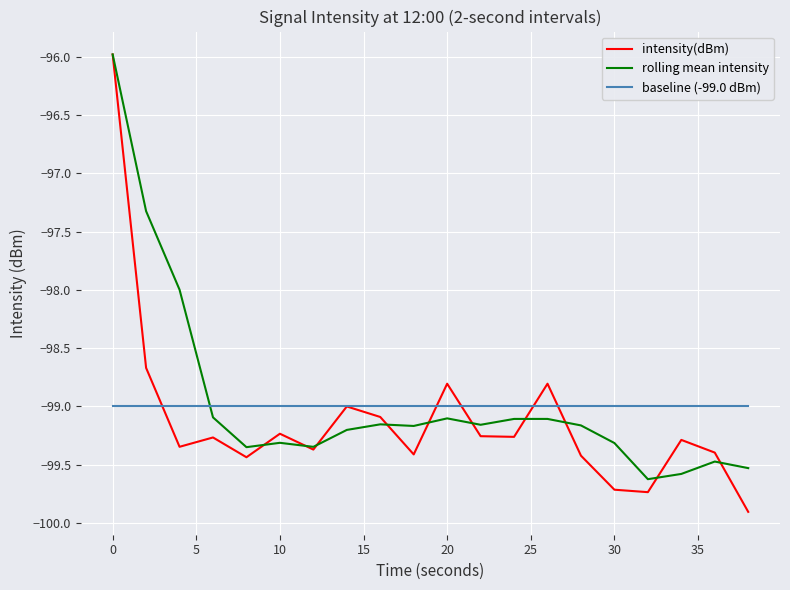

What is the minimum value shown in the chart?

-99.9